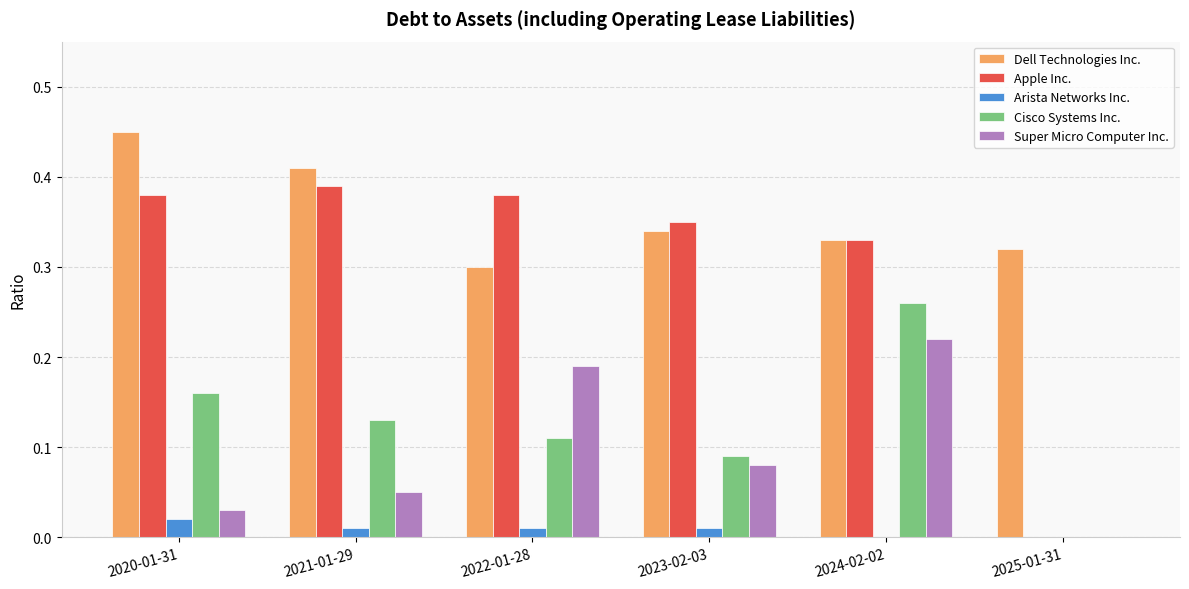

What is the sum of all Super Micro Computer Inc. values?

0.6